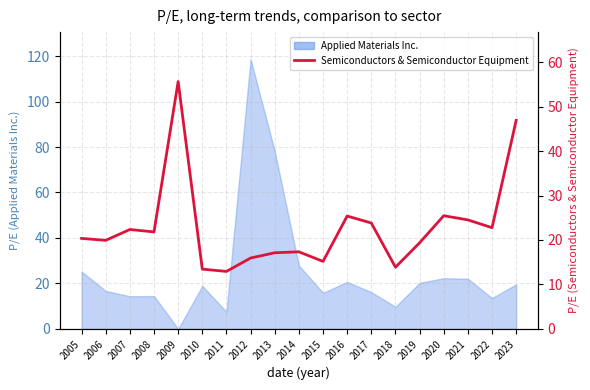

Between 2008 and 2021, which is larger?

2021